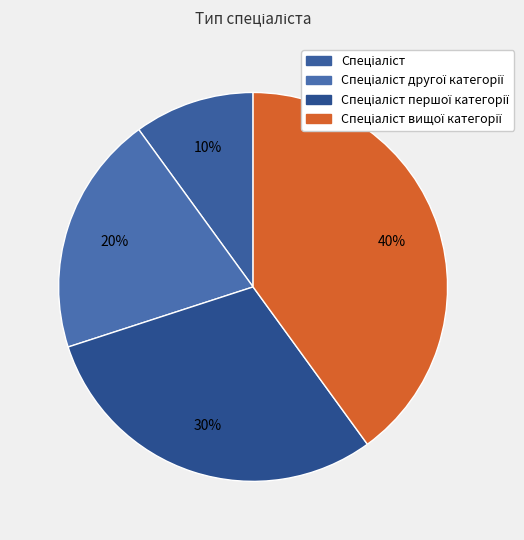

Is it true that Спеціаліст вищої категорії is 51% of the pie?

False